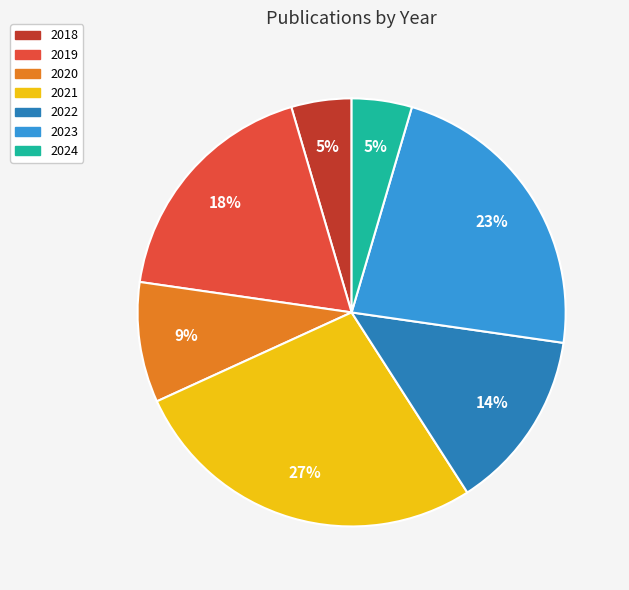

What is the ratio of the value at 2022 to the value at 2023?

0.6